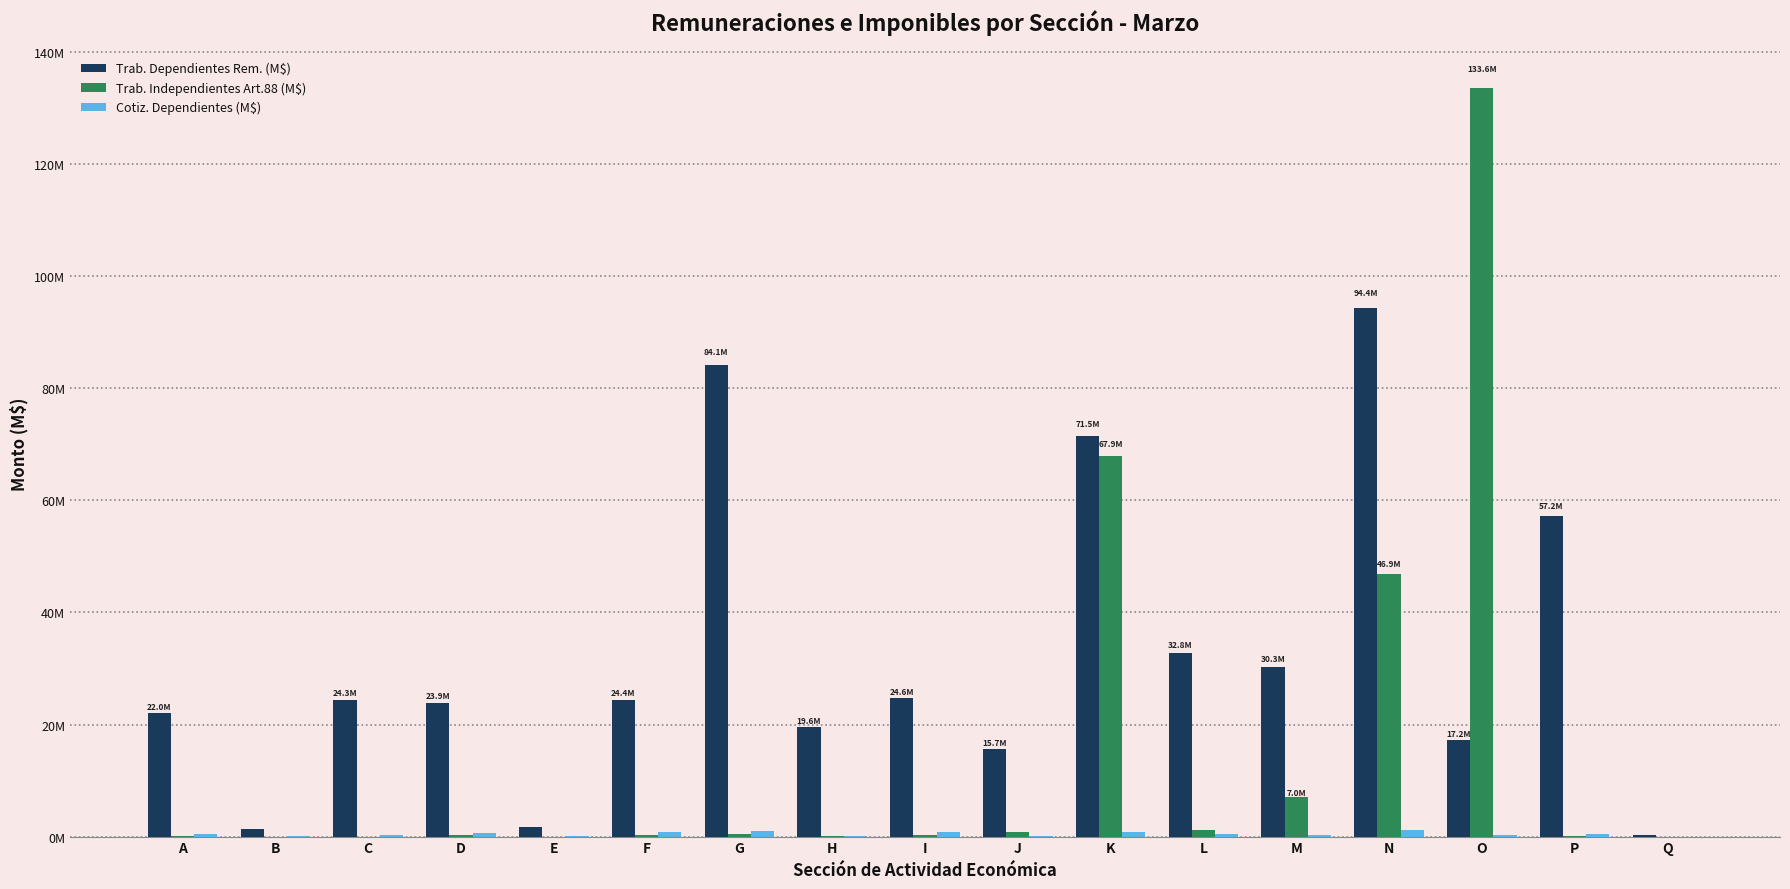

Which category has the lowest value in the Trab. Independientes Art.88 (M$) series?

Q